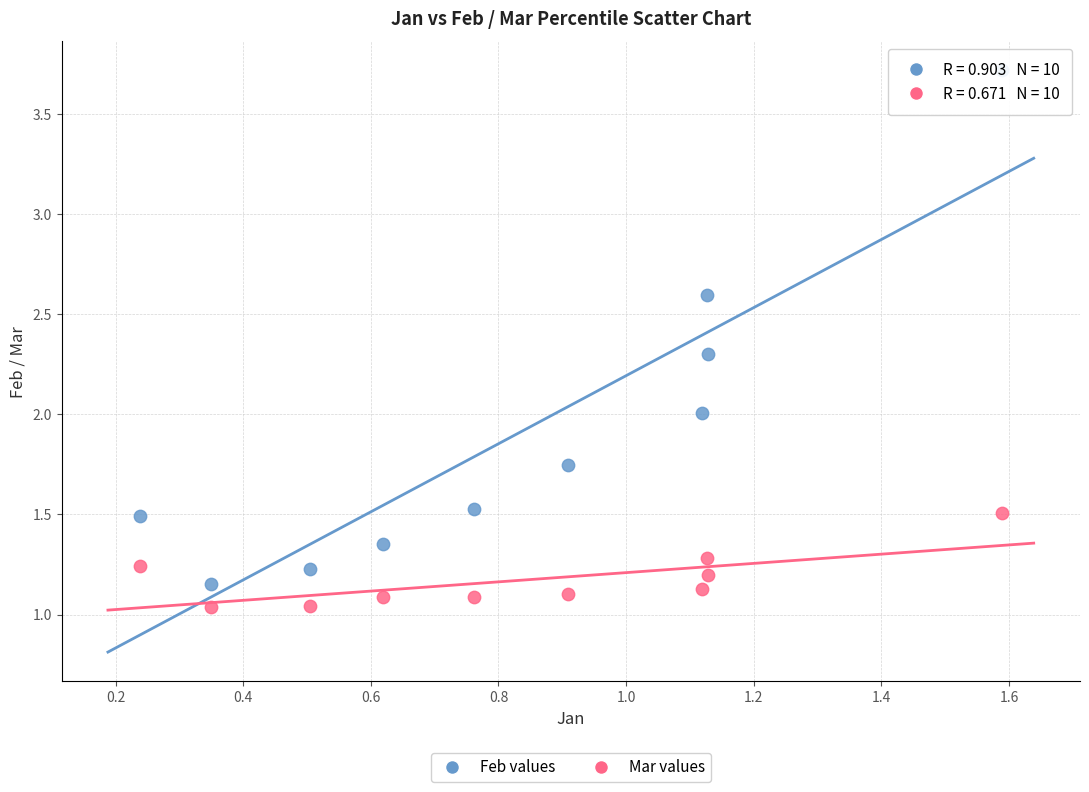

Which series has the widest spread of Y values?

Feb values